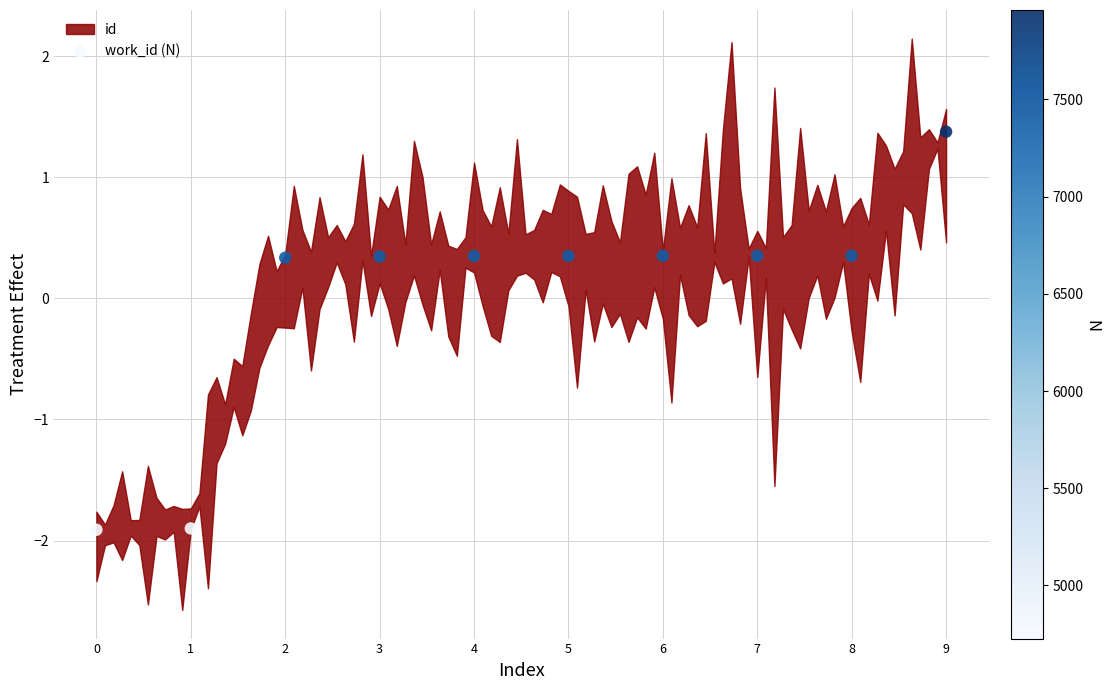

What is the range of Y values (max minus min)?

3.3